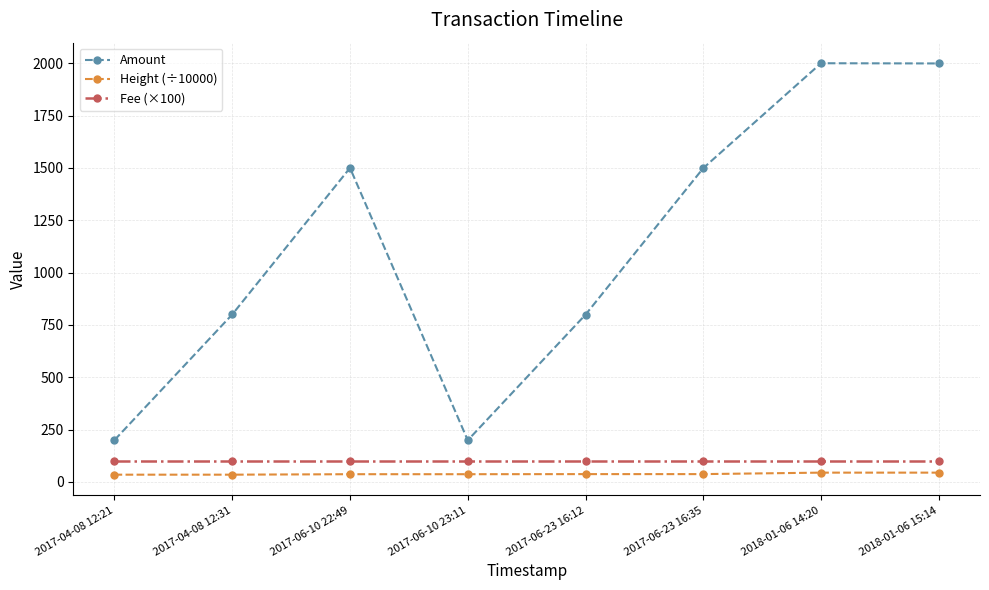

What is the smallest value displayed?

34.7